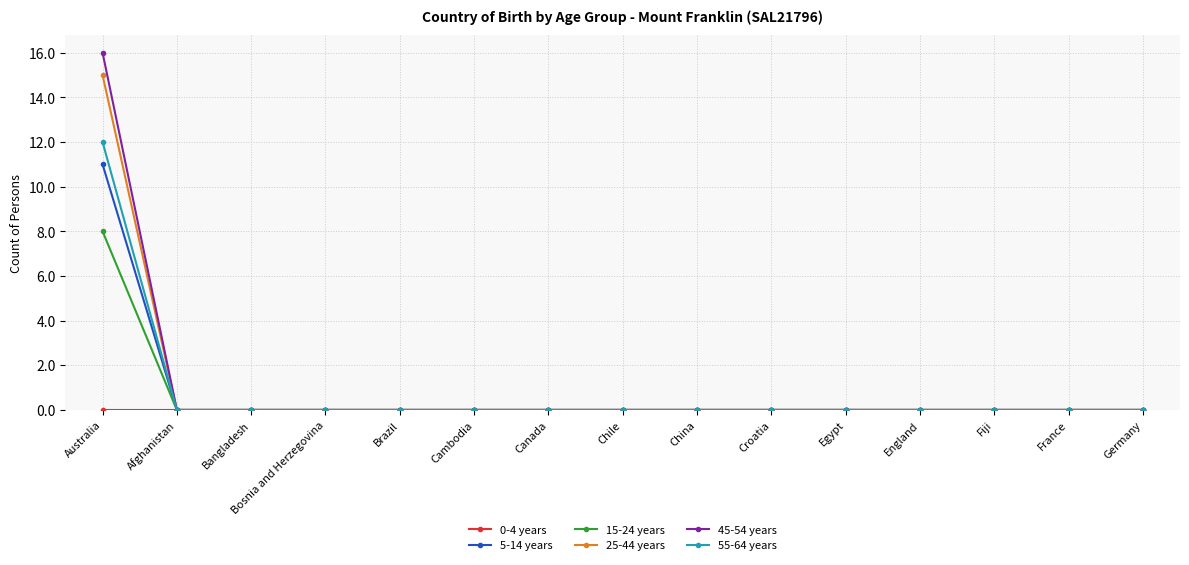

How many lines are shown in the chart?

6